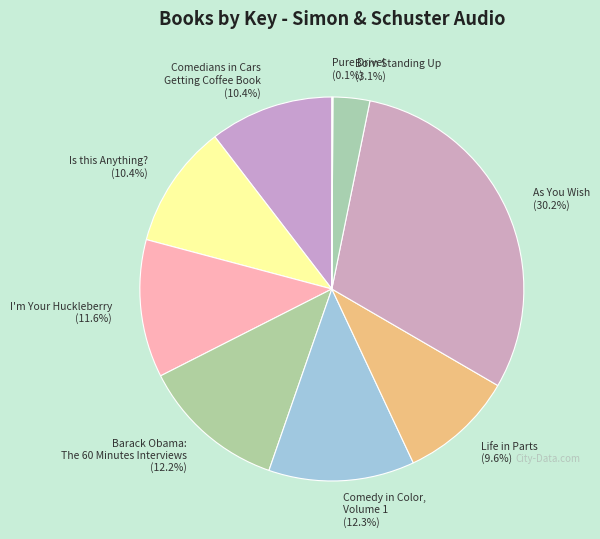

What percentage is NOT represented by Is this Anything??

89.6%